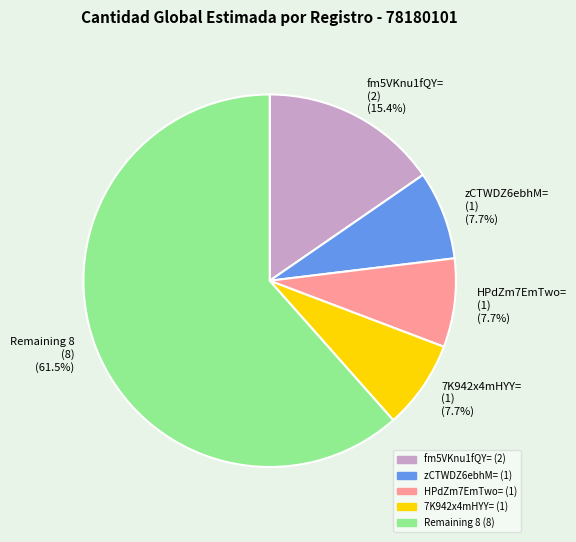

Combined, what portion of the pie is fm5VKnu1fQY= (2) (15.4%) and zCTWDZ6ebhM= (1) (7.7%)?

23.1%